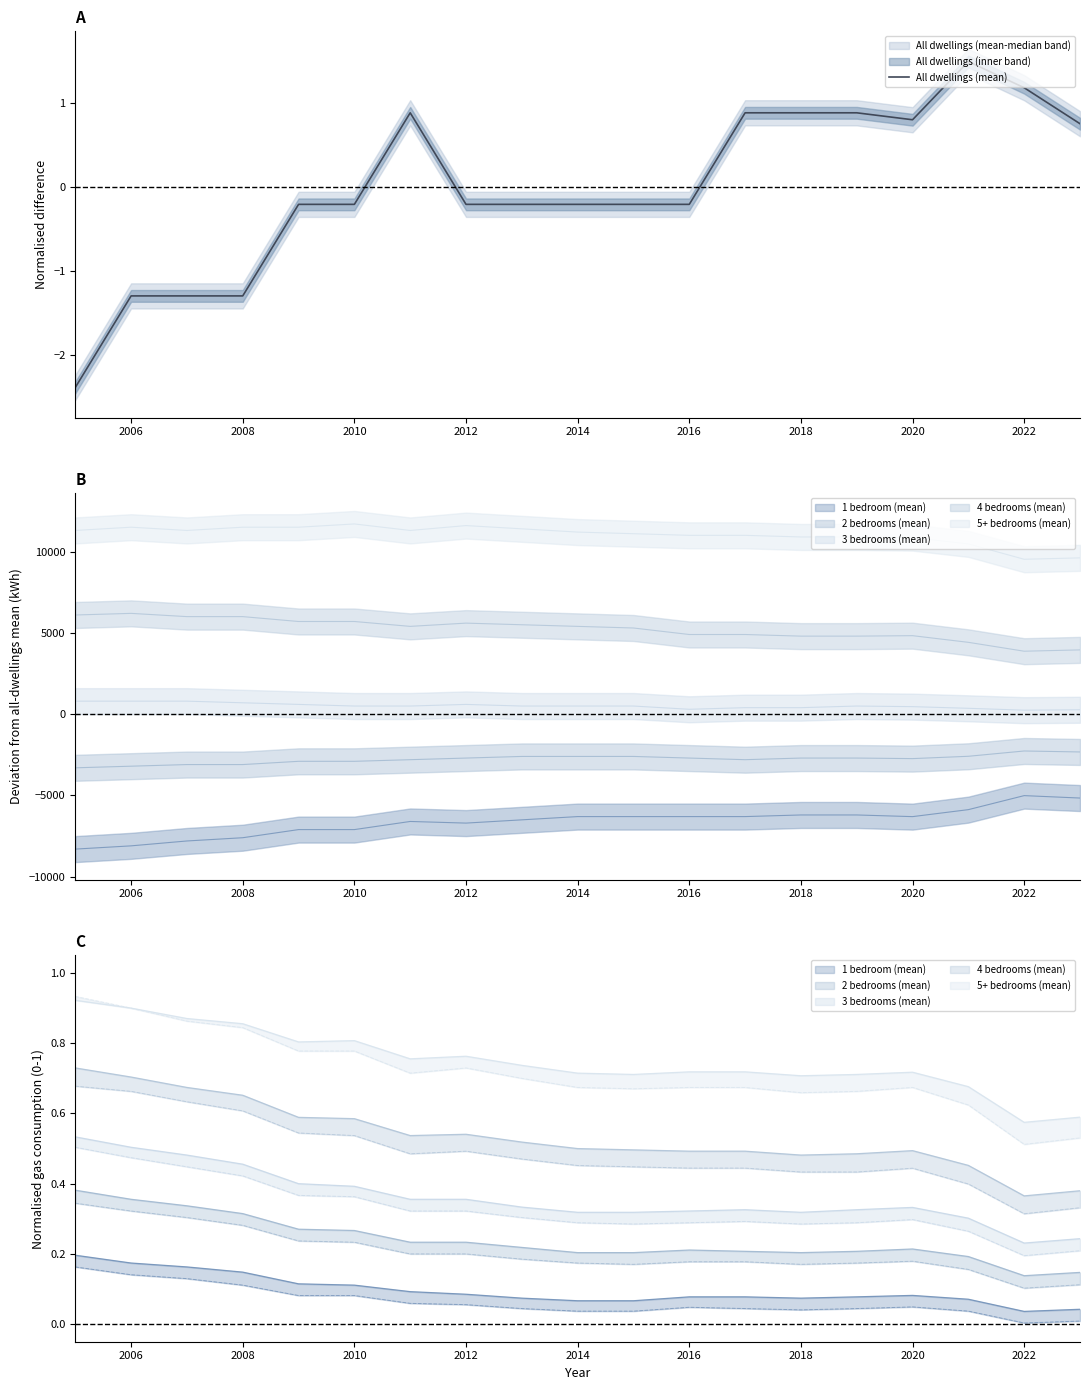

True or false: the data has more than 0 interior local peaks.

True